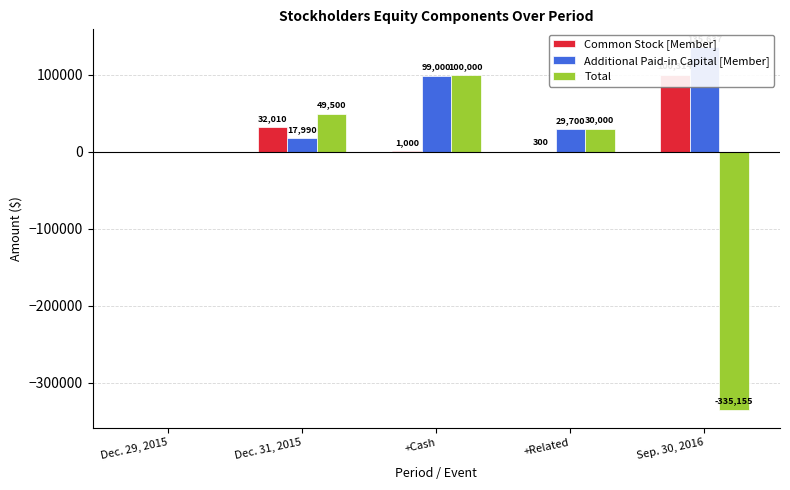

Rank the series by their maximum value, from highest to lowest.

Additional Paid-in Capital [Member], Common Stock [Member], Total